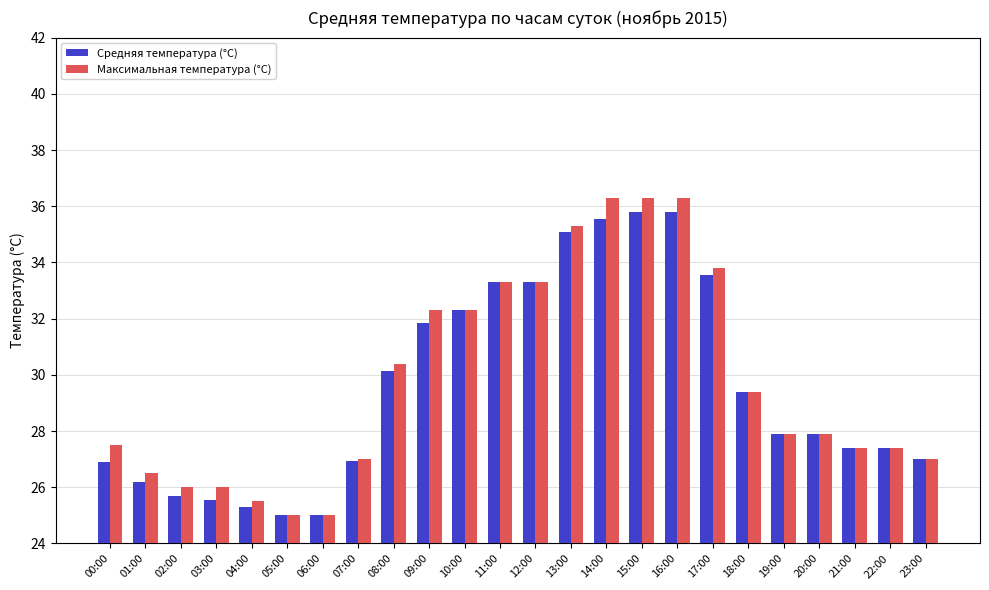

What is the maximum value for Максимальная температура (°C)?

36.3